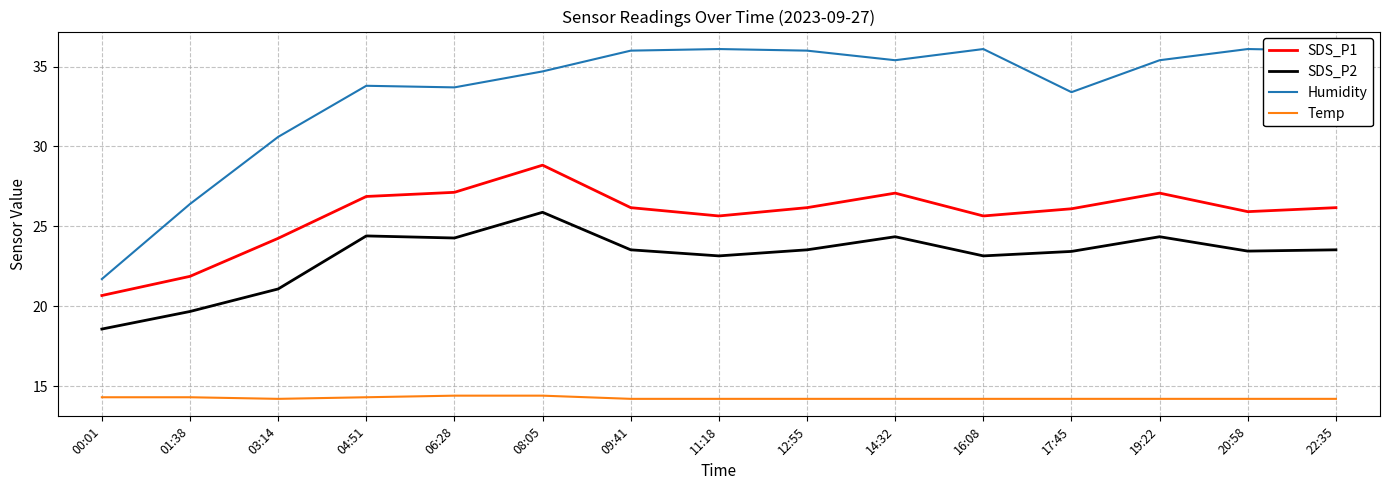

What is the difference between the highest and lowest values at 01:38?

12.1